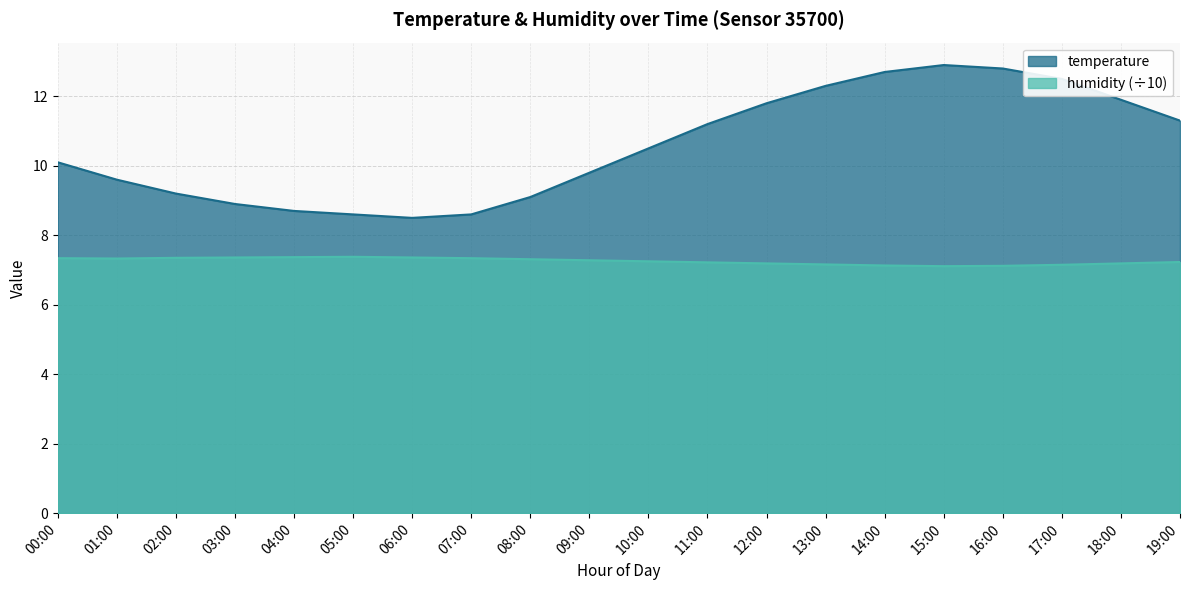

What is the greatest value displayed?

12.9